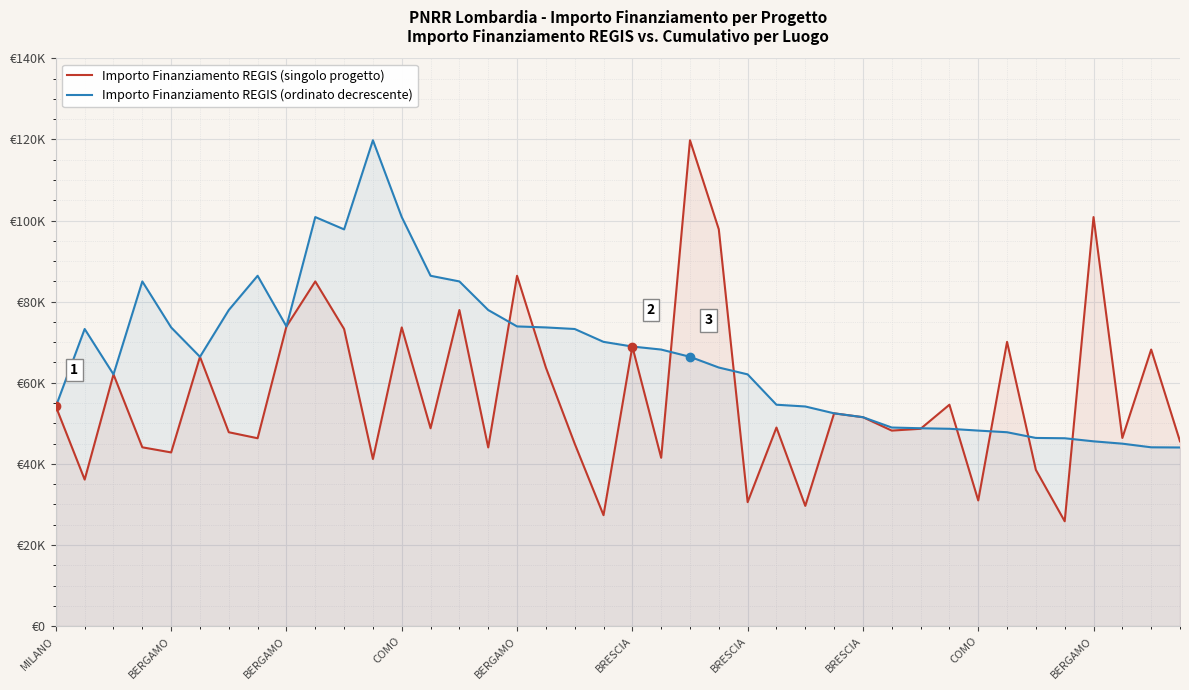

What is the difference between the highest and lowest values at BERGAMO?

37126.3